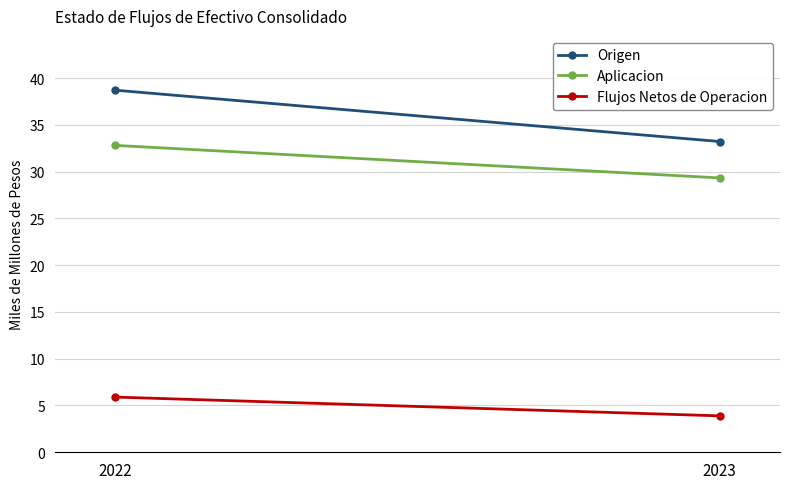

Which has a higher value, 2023 or 2022?

2022